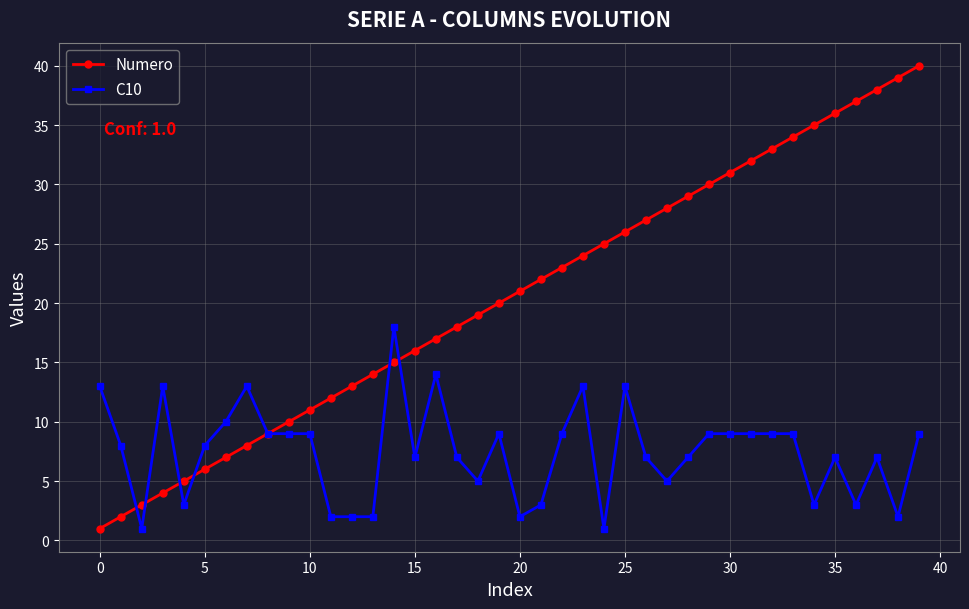

True or false: Numero has more than 1 interior local peaks.

False